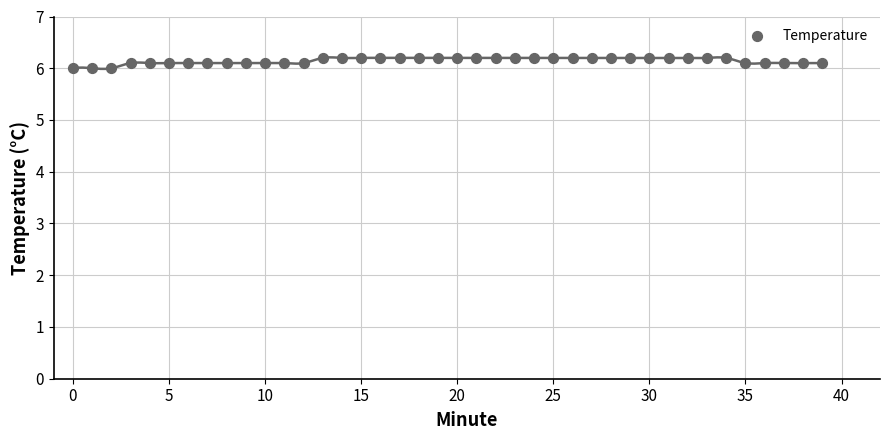

How many points are shown in the scatter plot?

40